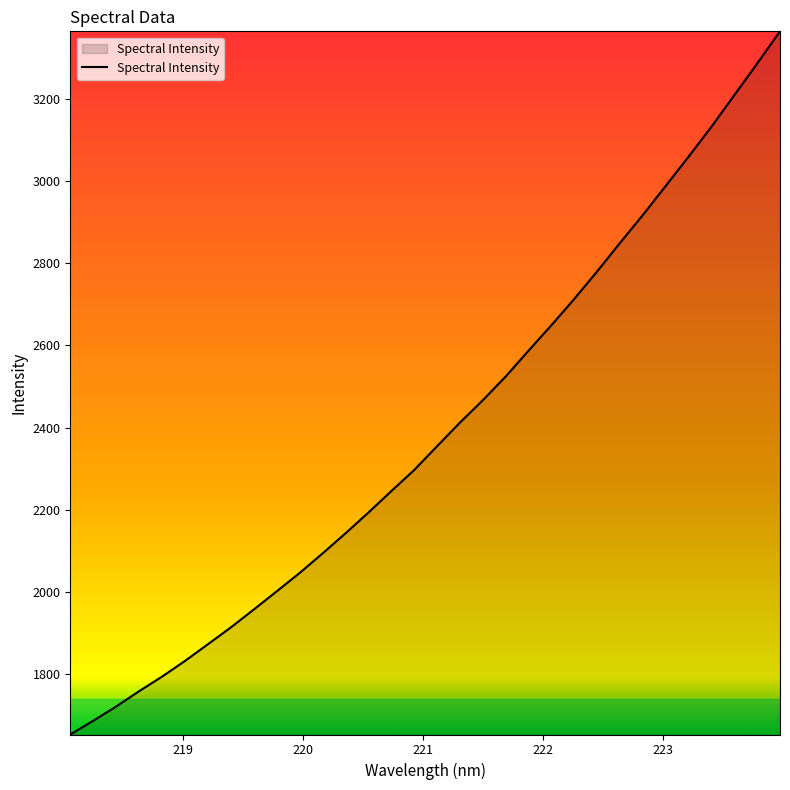

What is the smallest value displayed?

1651.8